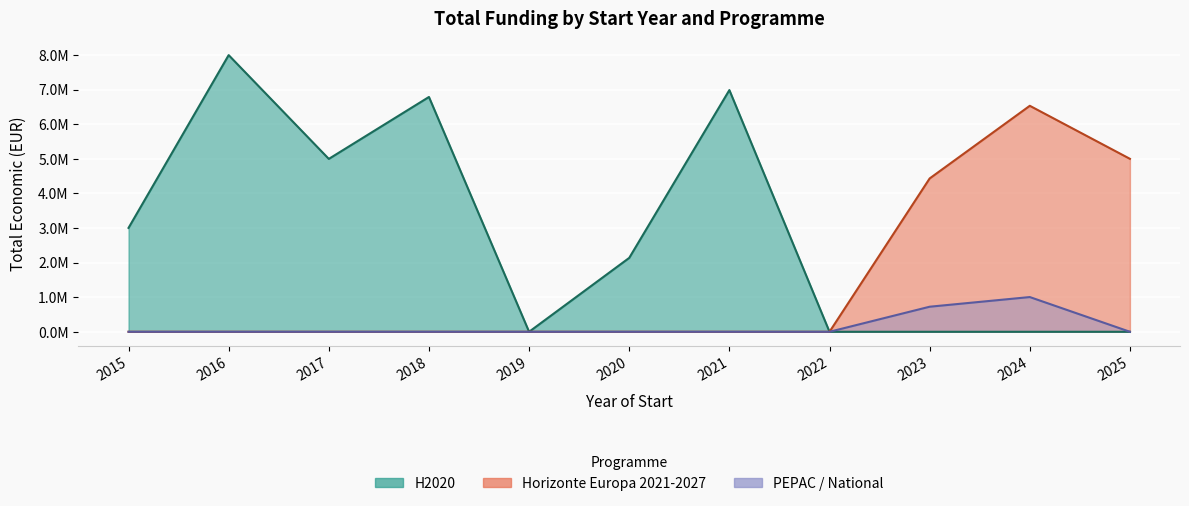

Is the value of PEPAC / National at 2021 greater than the value of H2020 at 2025?

No